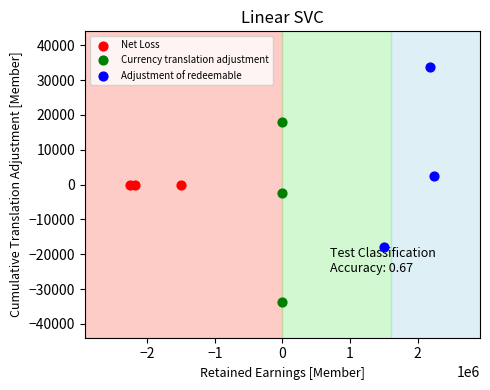

Which series reaches the maximum Y coordinate?

Adjustment of redeemable